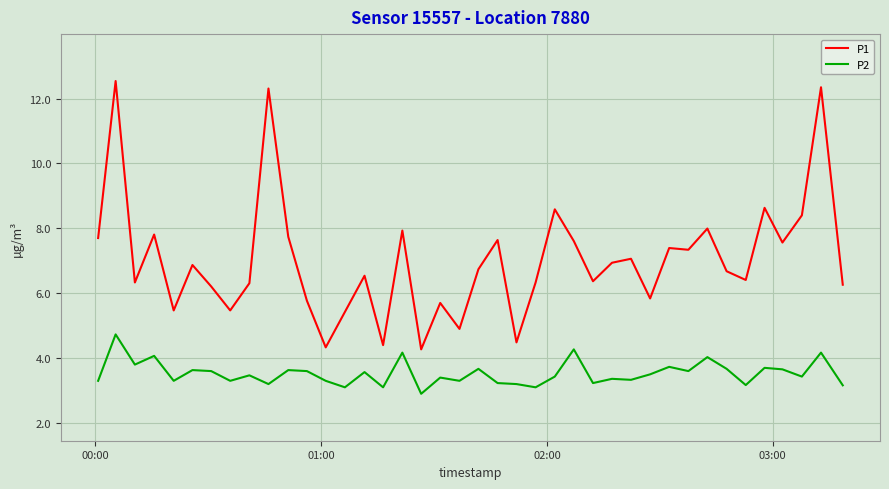

True or false: P2 and P1 intersect in this chart.

False